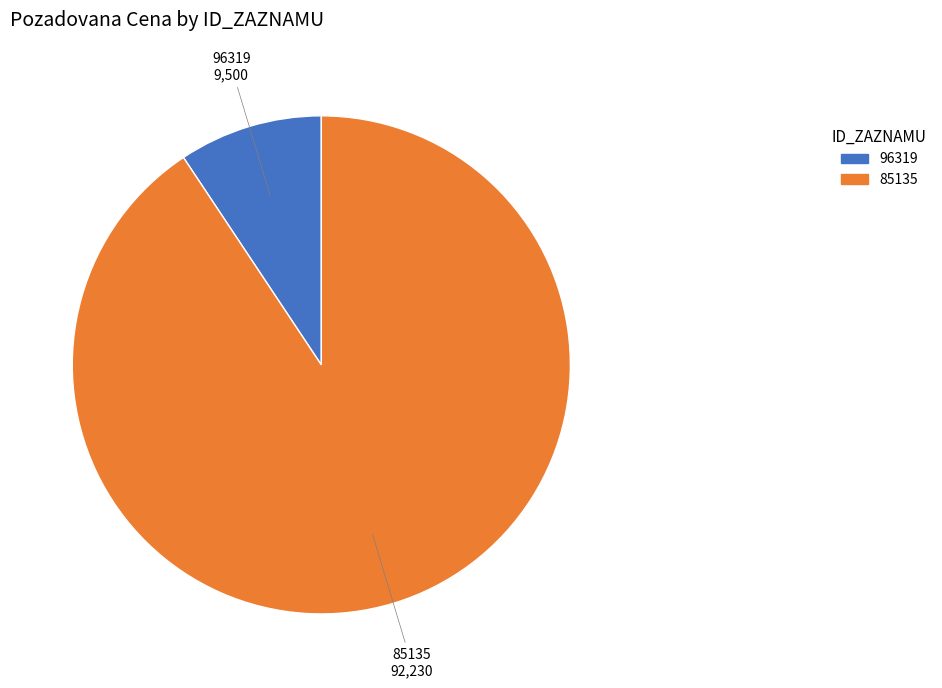

Between 85135 and 96319, which is larger?

85135